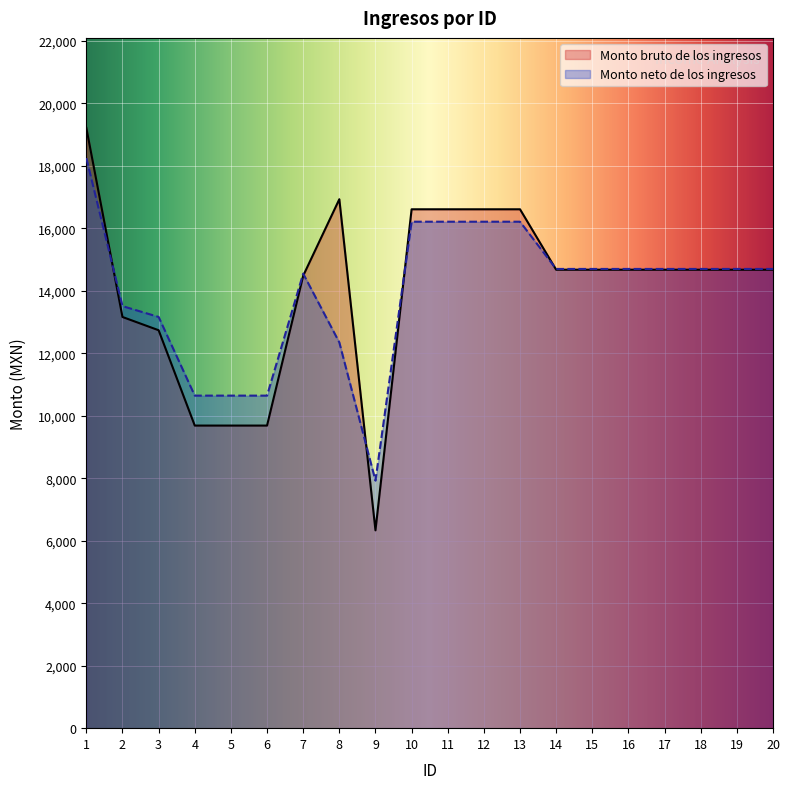

Reading right to left, extract all data points from this chart.

Monto bruto de los ingresos: 20=14674.8	19=14674.8	18=14674.8	17=14674.8	16=14674.8	15=14674.8	14=14674.8	13=16609.6	12=16609.6	11=16609.6	10=16609.6	9=6332.9	8=16931.8	7=14482.3	6=9686.3	5=9686.3	4=9686.3	3=12738.1	2=13162.0	1=19213.9
Monto neto de los ingresos: 20=14700.0	19=14700.0	18=14700.0	17=14700.0	16=14700.0	15=14700.0	14=14700.0	13=16212.1	12=16212.1	11=16212.1	10=16212.1	9=7924.4	8=12348.0	7=14549.5	6=10644.8	5=10644.8	4=10644.8	3=13163.9	2=13509.7	1=18248.2